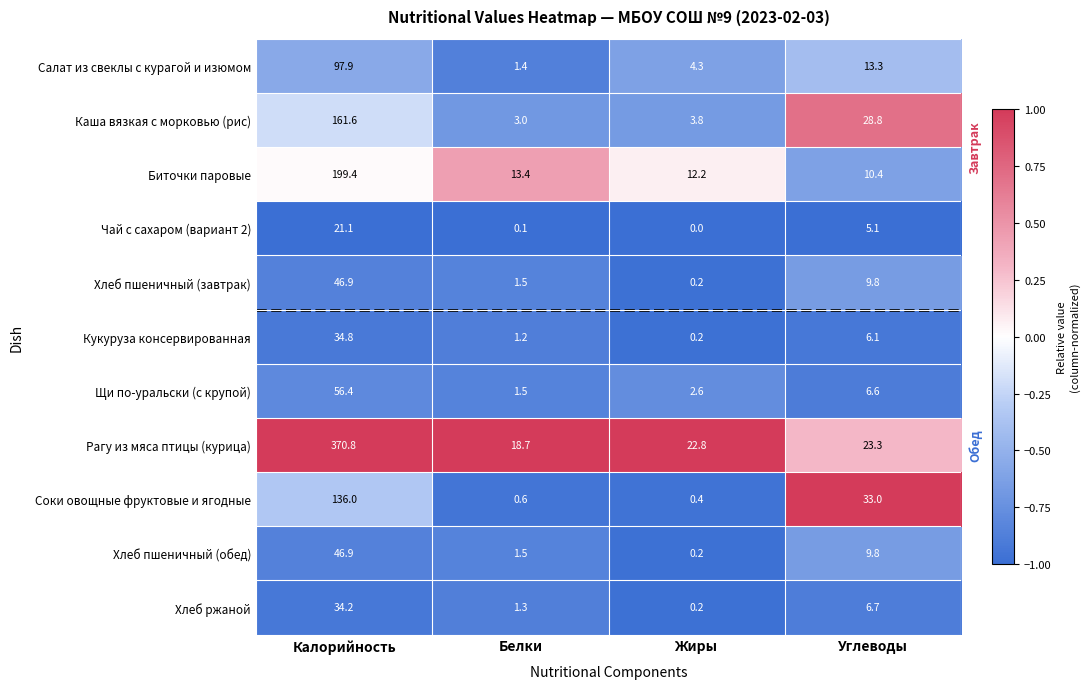

The Кукуруза консервированная series shows 6.1 at Углеводы. True or false?

True